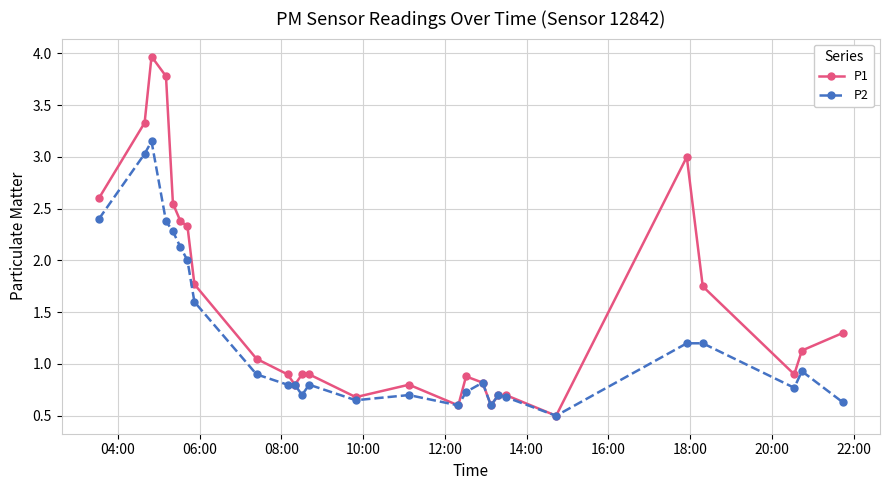

What is the value of the P1 point at the 10th from the left?

0.9